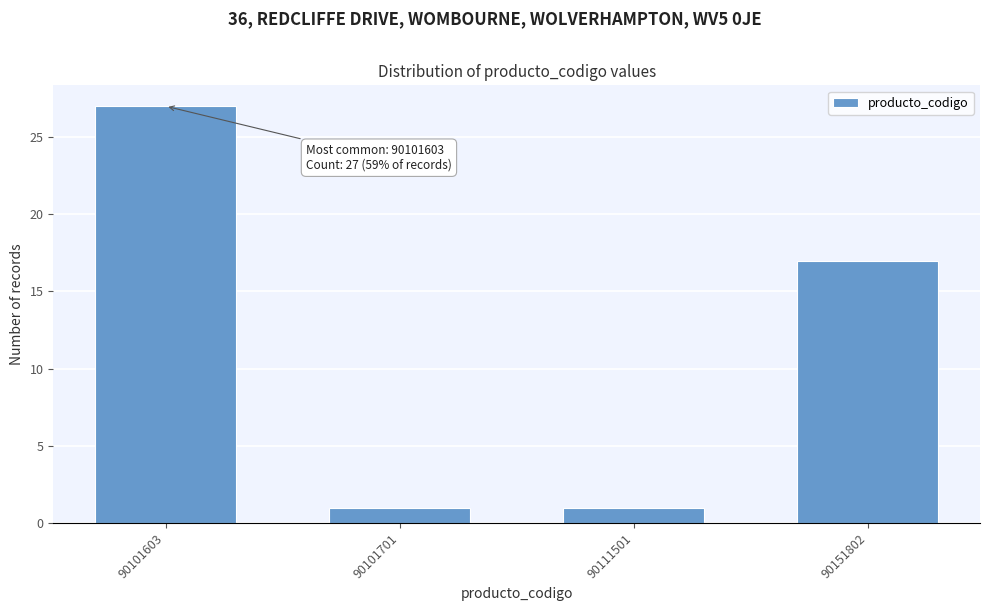

Reading left to right, list all the values displayed in this chart.

27	1	1	17